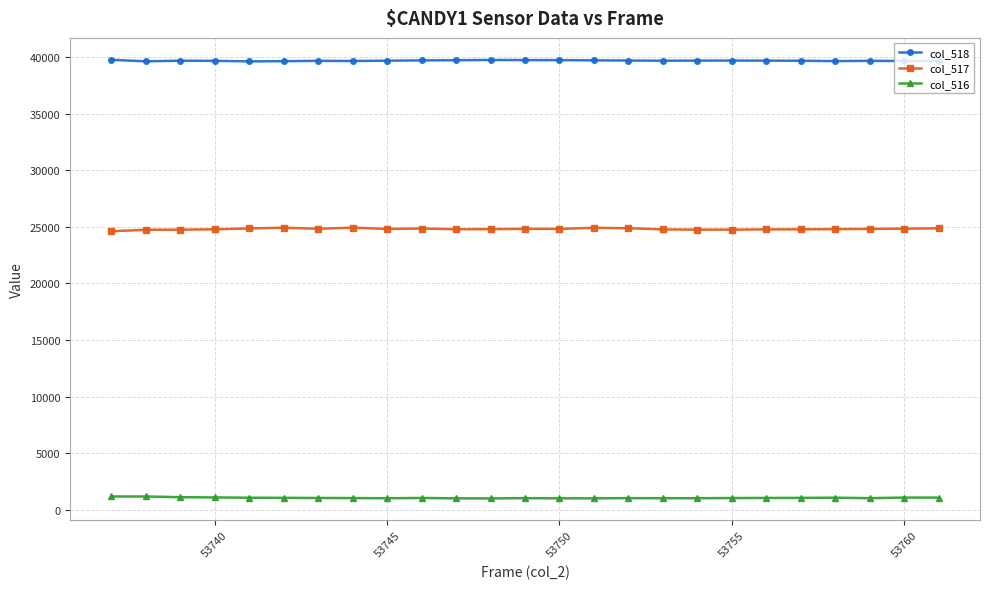

What is the average value of the col_518 series?

39671